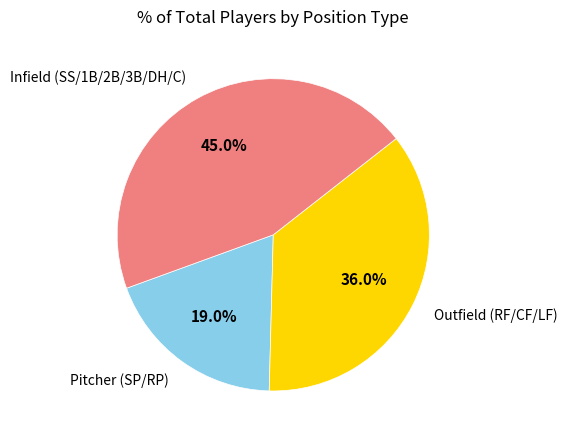

Is there a majority slice in this chart?

No